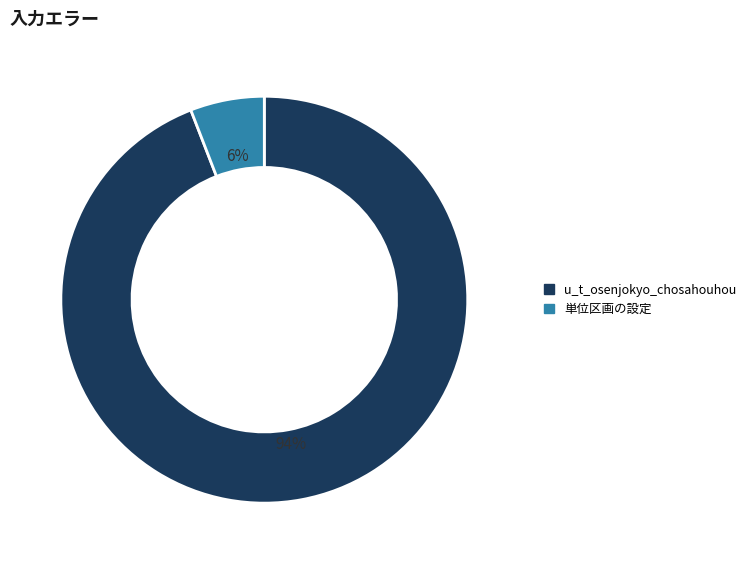

Which slice is the smallest?

単位区画の設定